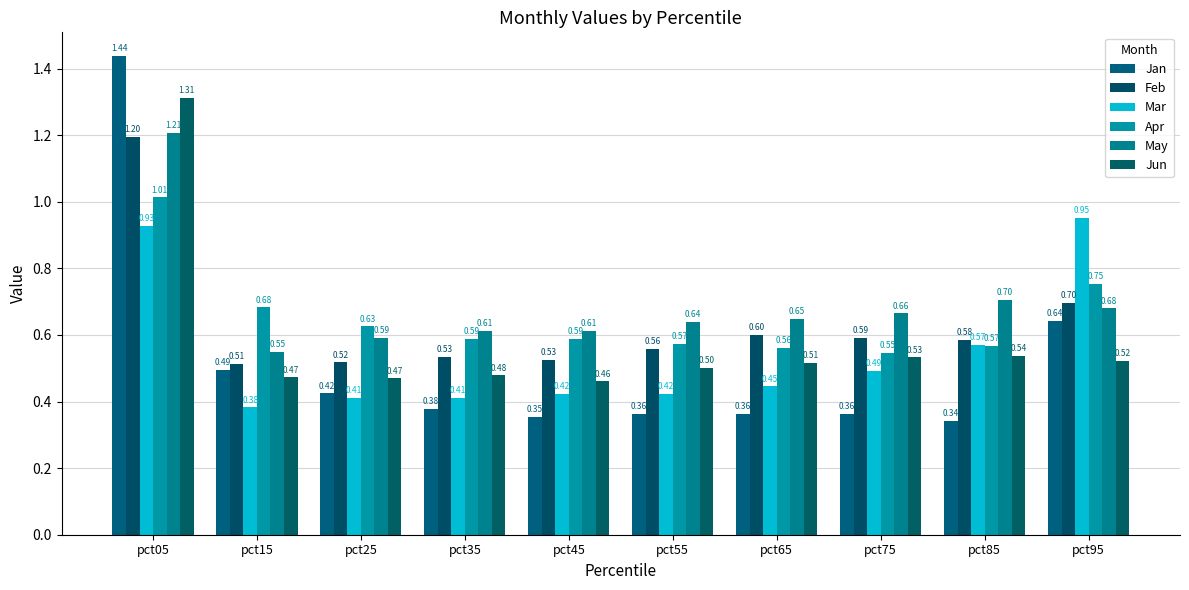

What is the difference between the highest and lowest values at pct55?

0.3